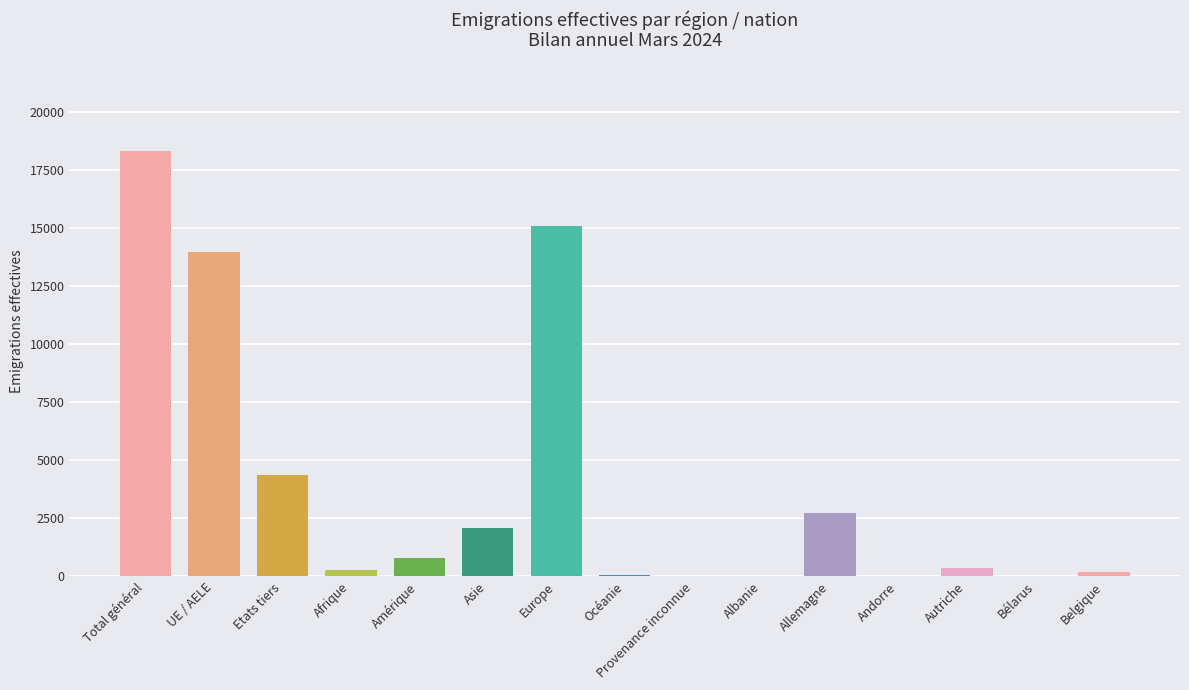

At which label does the data first exceed 374?

Total général